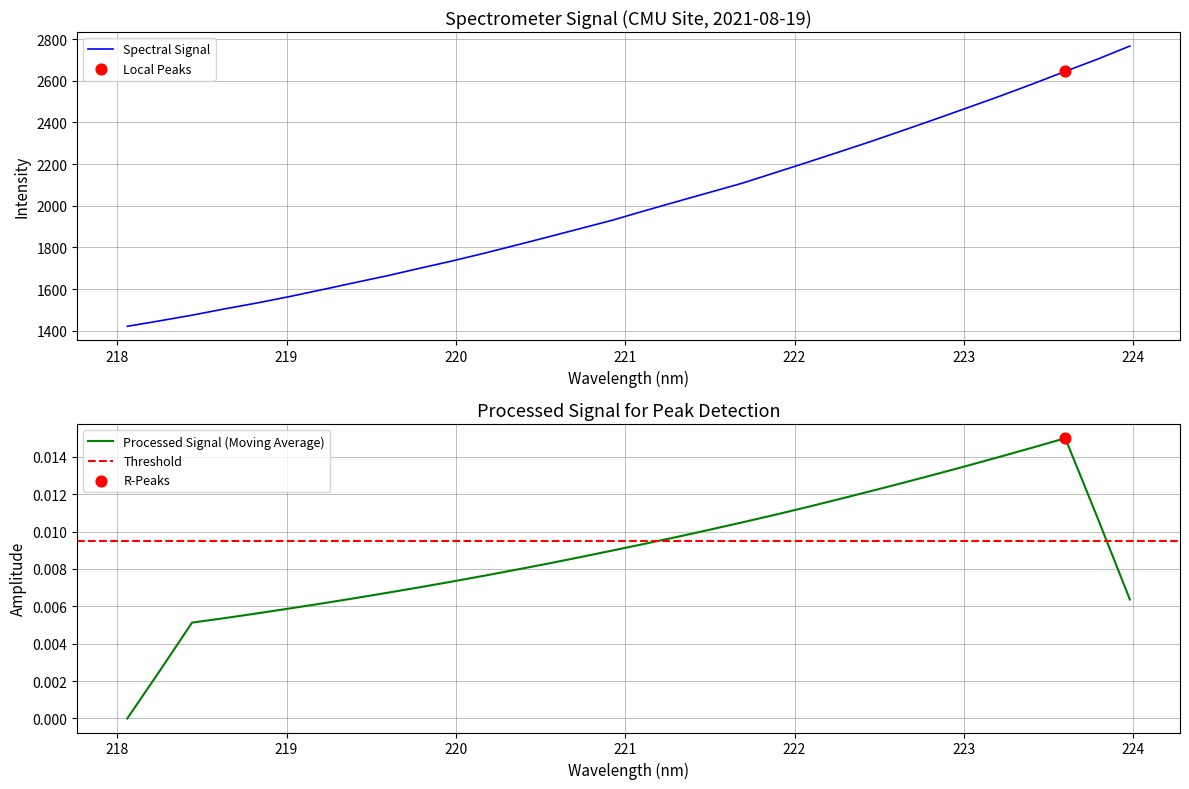

What is the change in value from 221.6902 to 223.2172?

+419.3